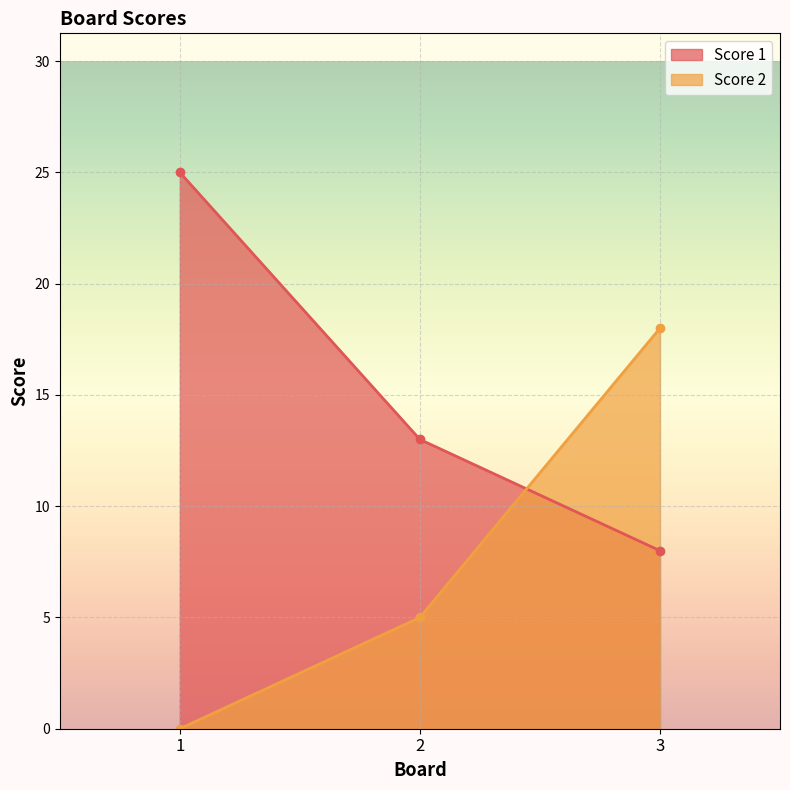

True or false: Score 2 has a value of -8 at 1.

False